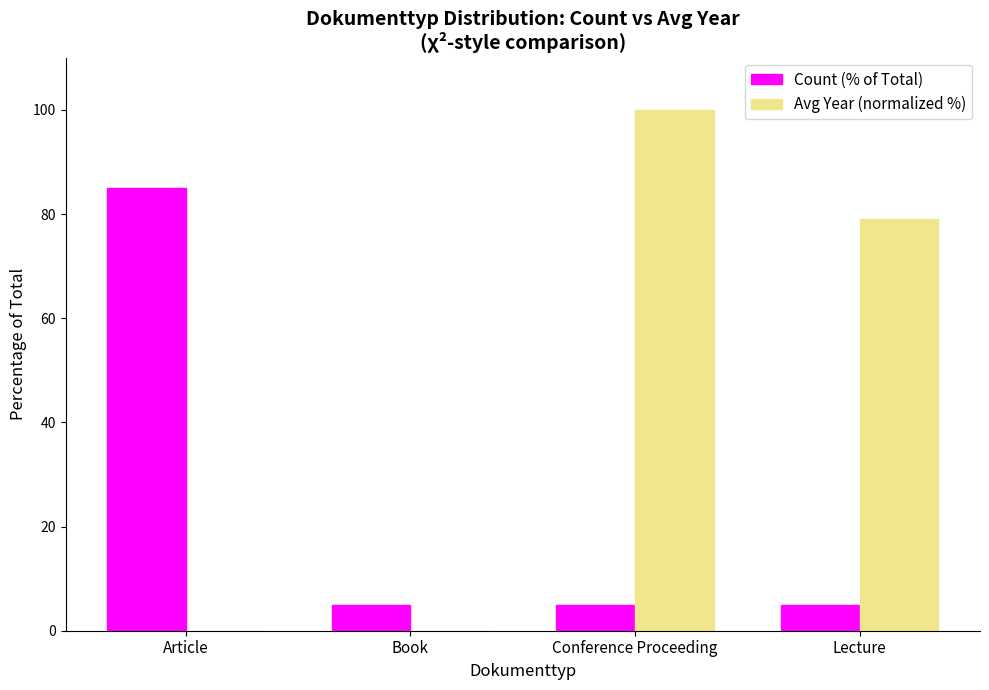

Is it true that Count (% of Total) equals 5.0 at Book?

True